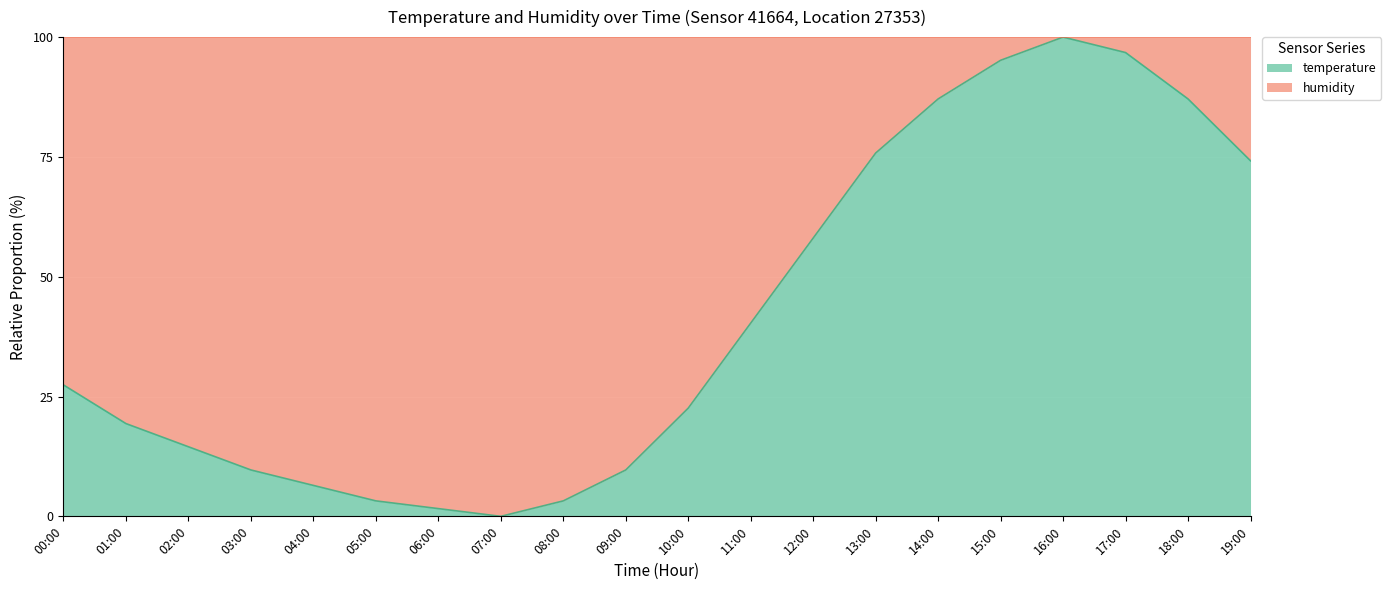

What is the change in value from 09:00 to 18:00?

+77.4